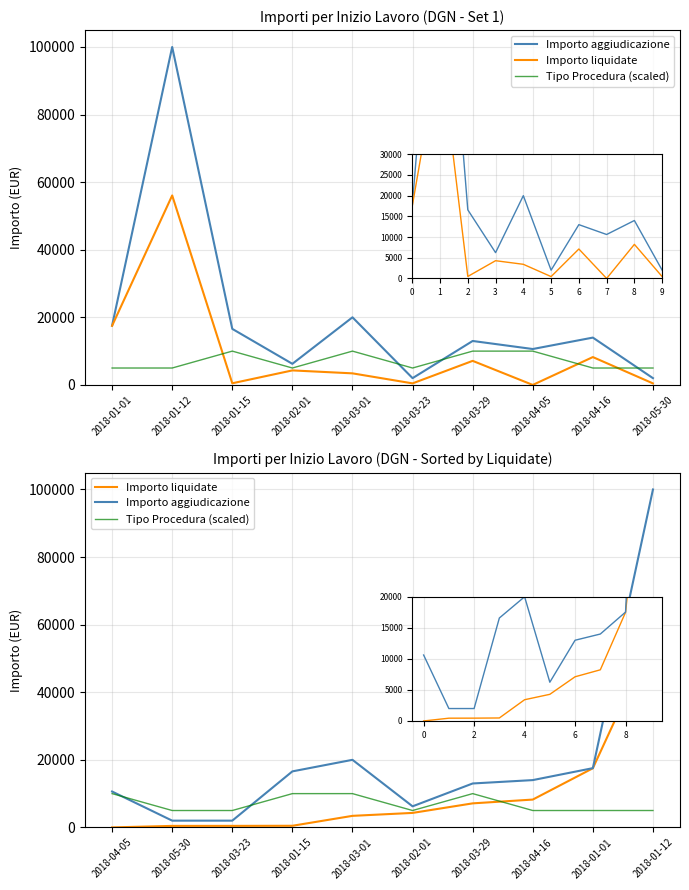

What is the value of the Importo aggiudicazione point at the 6th from the left?

6240.0